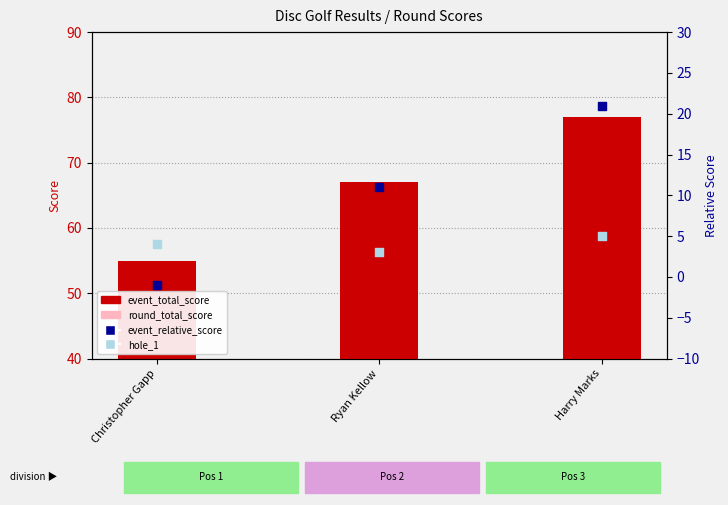

Is the value of round_total_score at Ryan Kellow greater than the value of hole_1 at Harry Marks?

Yes